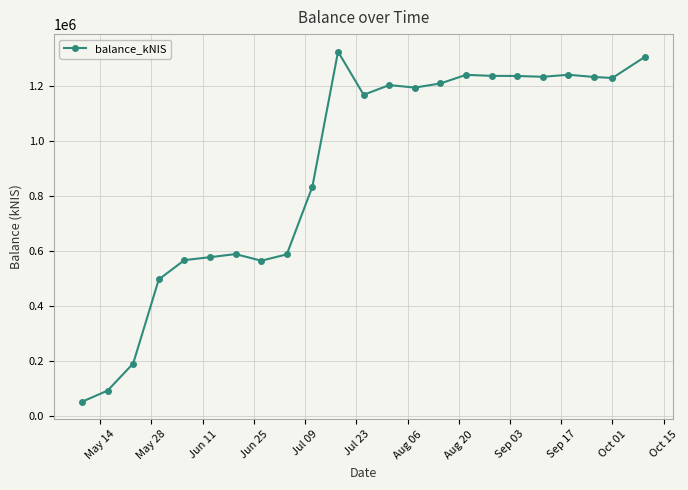

What is the value of the 6th point from the left?

578951.5